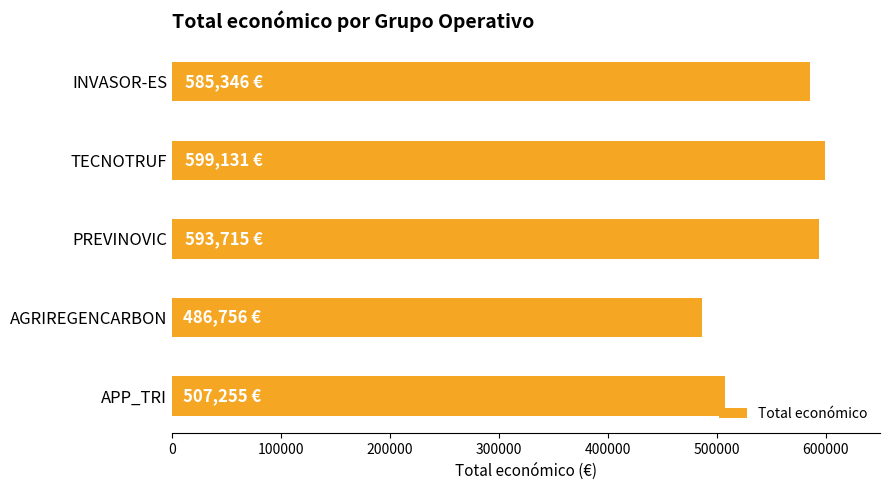

What is the label of the 5th bar from the bottom?

INVASOR-ES